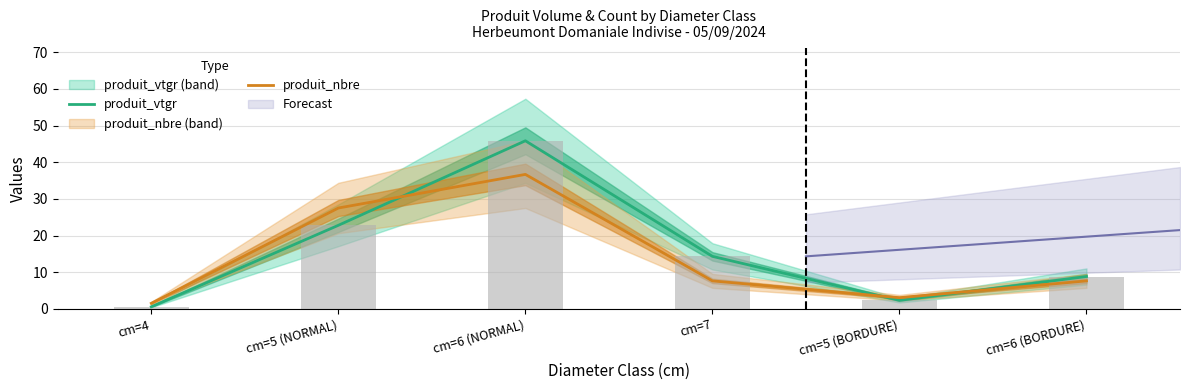

What is the total value across all series at cm=5 (NORMAL)?

50.3